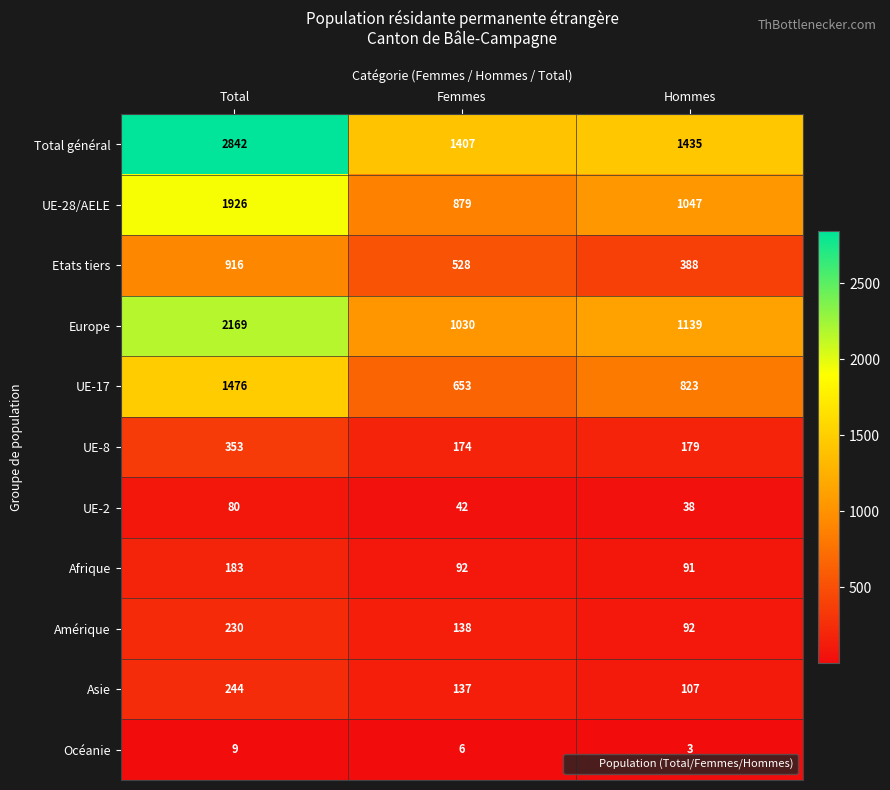

What is the sum of all Amérique values?

460